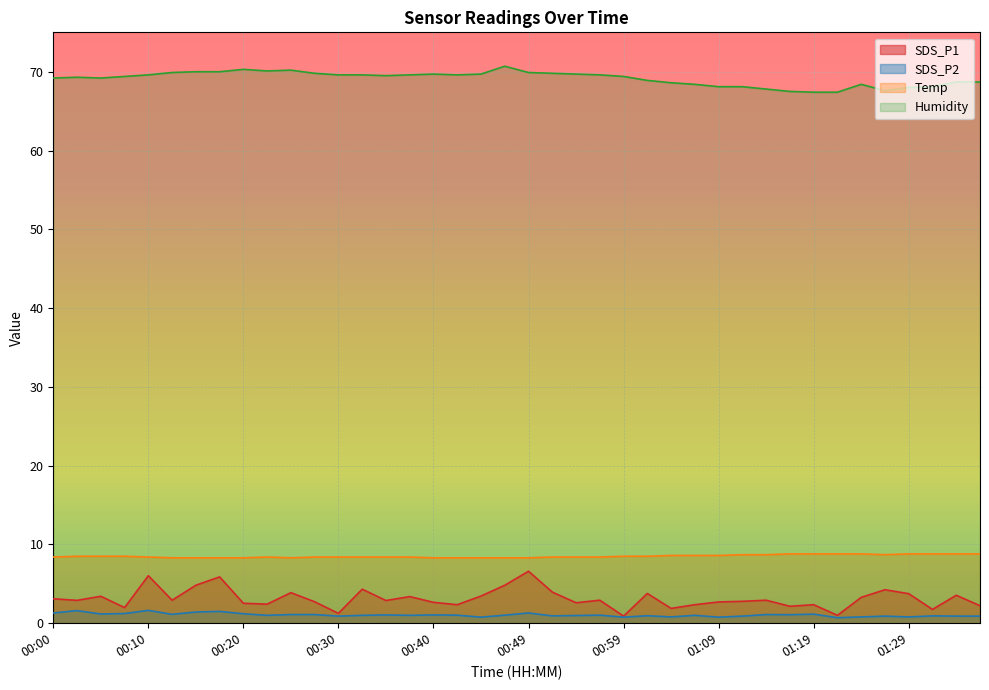

What is the sum of the Humidity values at 00:05 and 01:06?

137.6